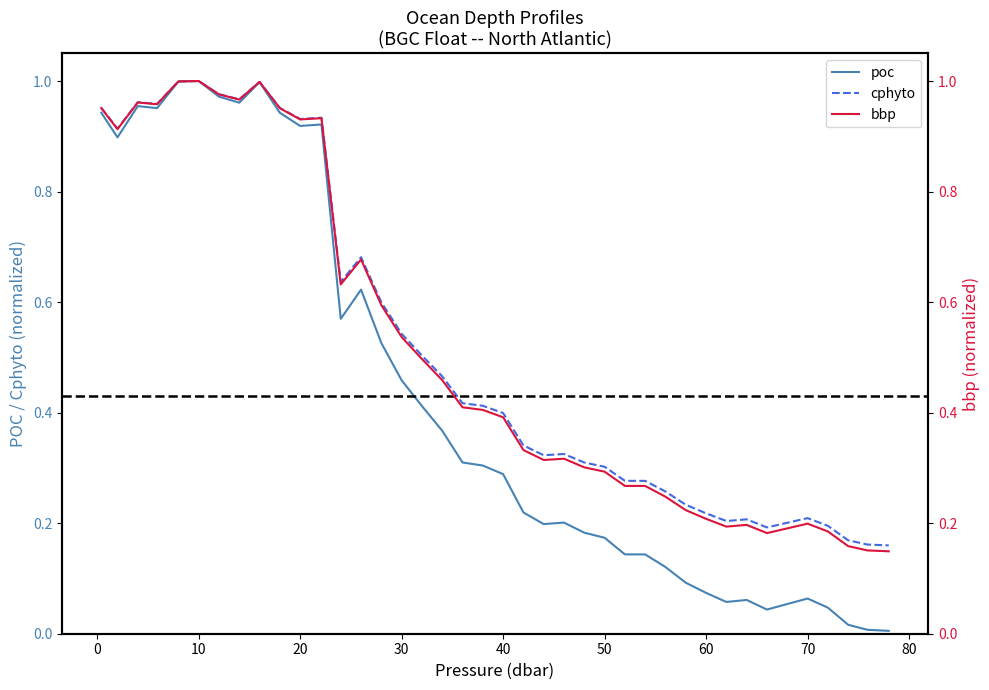

What are all the series names shown in the legend?

poc, cphyto, bbp